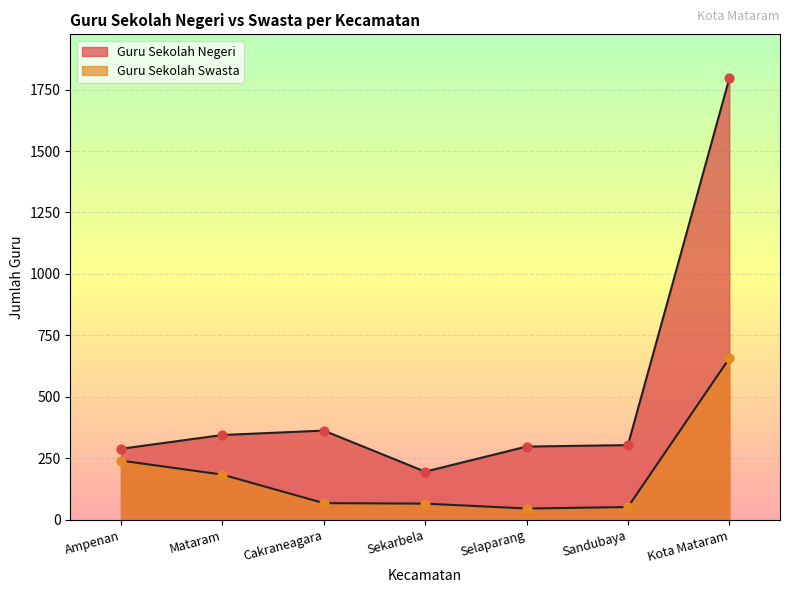

Which series reaches the minimum Y coordinate?

Guru Sekolah Swasta